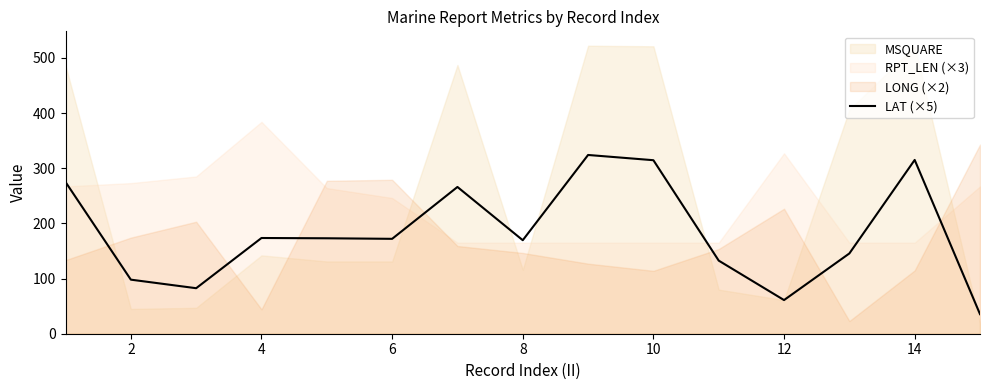

The value of LAT (×5) at 12 is 25.5. True or false?

False